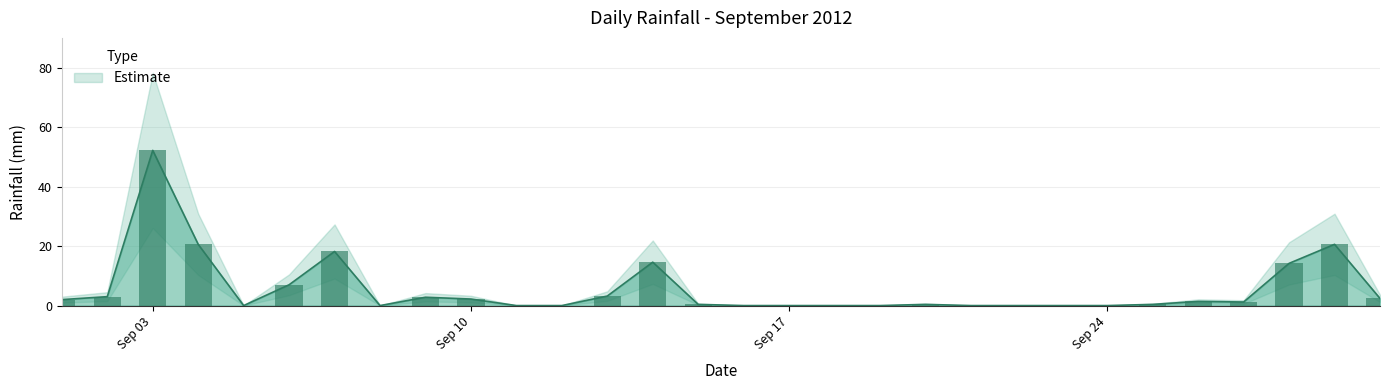

What is the difference between the maximum and second lowest values?

52.2